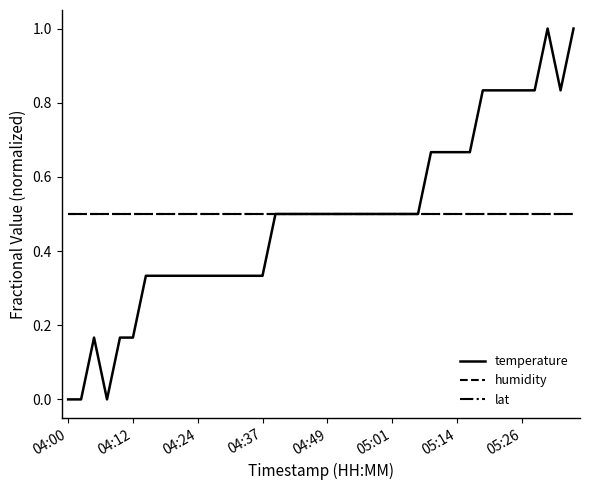

At how many categories does at least one series exceed 0?

40